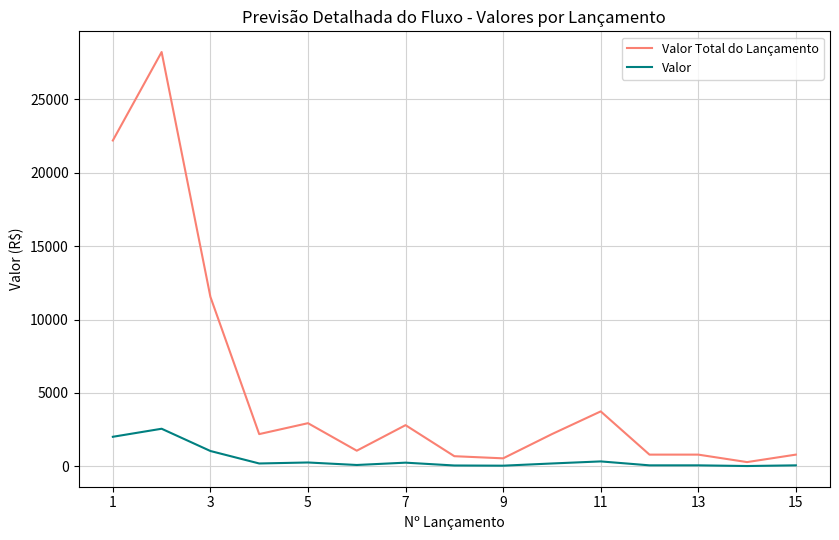

Which series has the largest total across all categories?

Valor Total do Lançamento